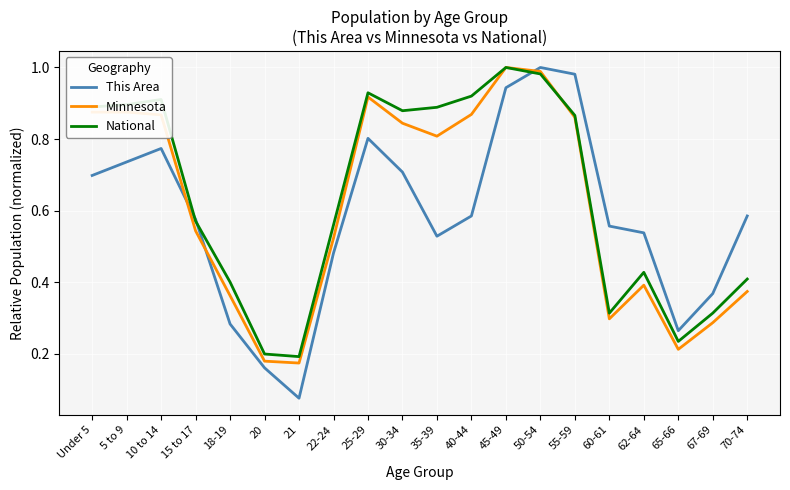

True or false: Minnesota and This Area cross at least once.

True